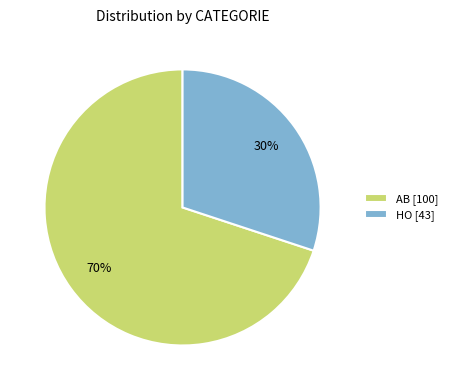

To the nearest percent, what portion does HO [43] represent?

30%